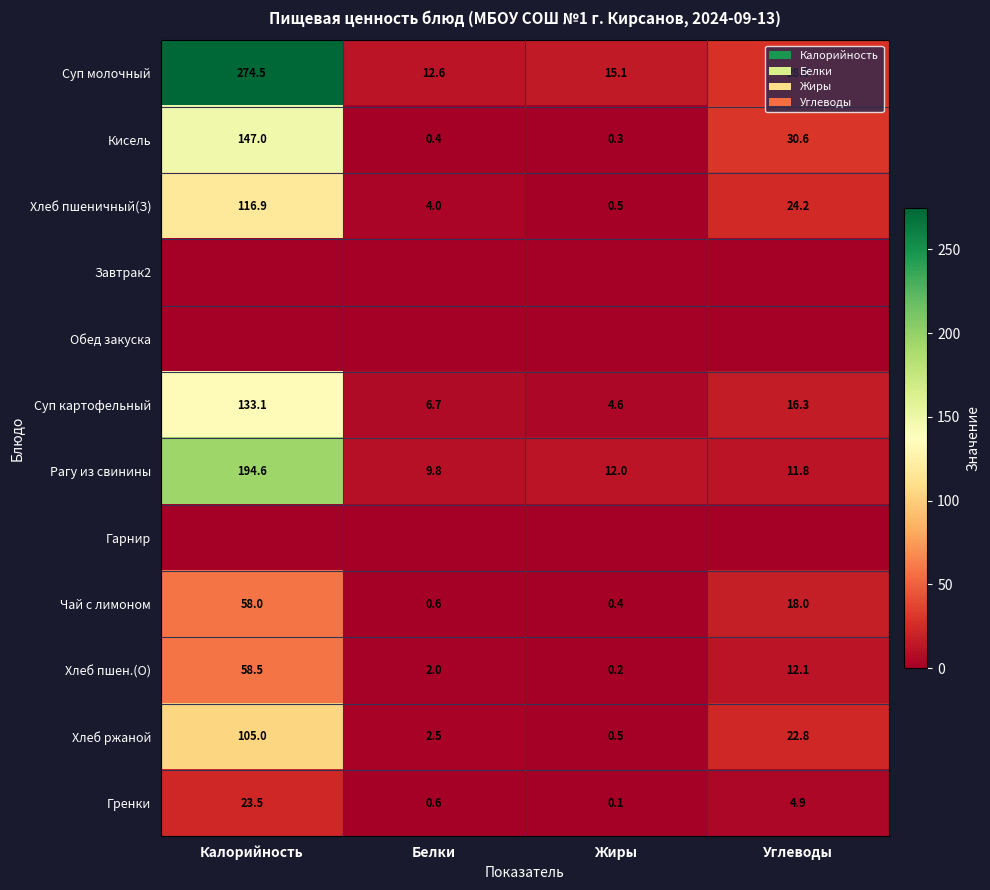

Rank the categories by Хлеб пшен.(О) value from lowest to highest.

Жиры, Белки, Углеводы, Калорийность